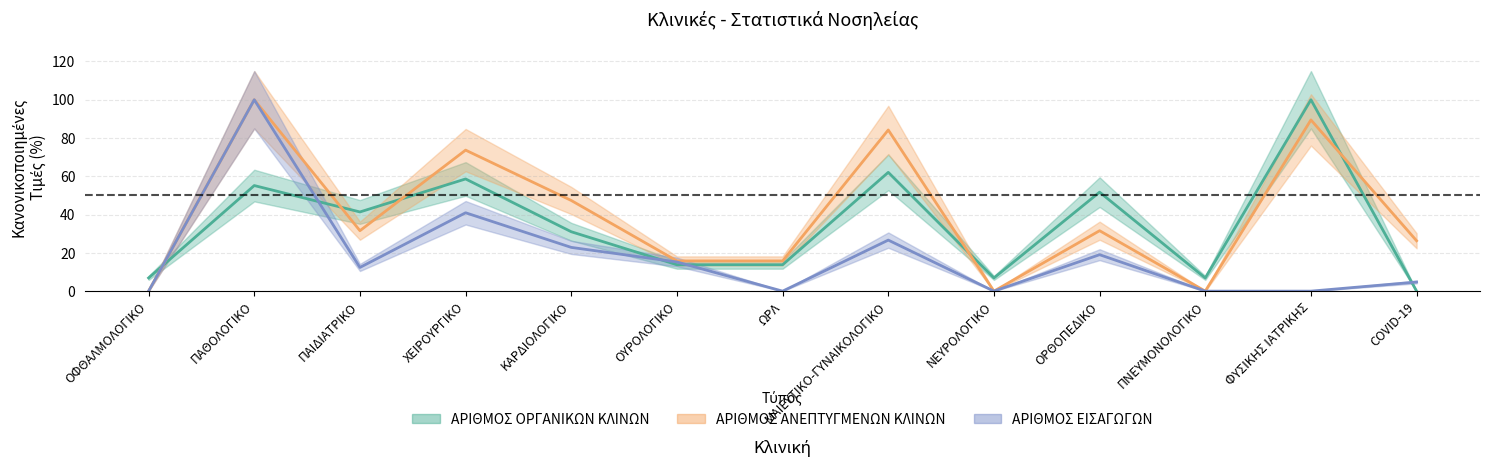

True or false: ΑΡΙΘΜΟΣ ΟΡΓΑΝΙΚΩΝ ΚΛΙΝΩΝ has more than 1 interior local peaks.

True